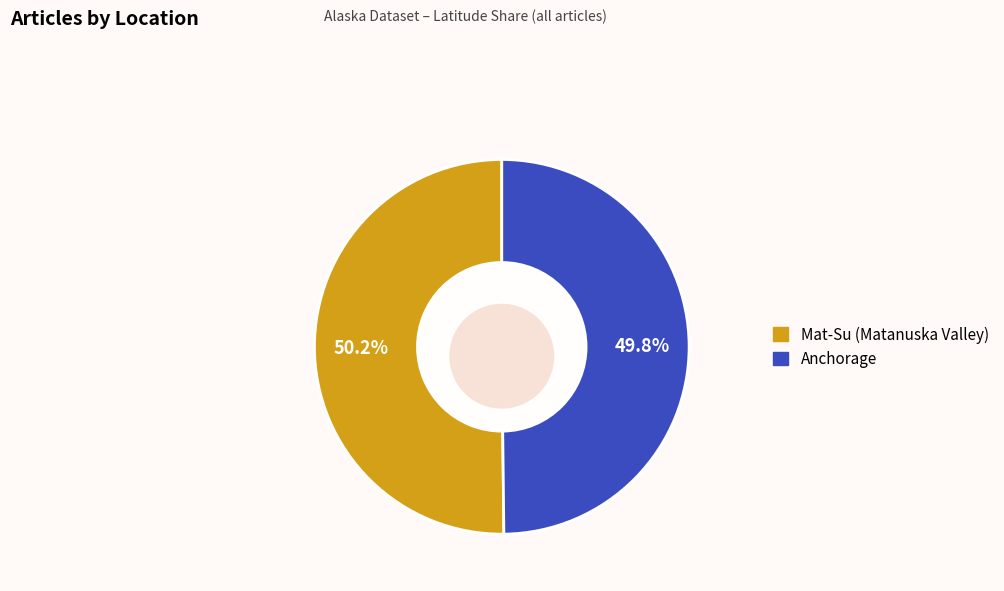

True or false: Anchorage accounts for 50% of the total.

True